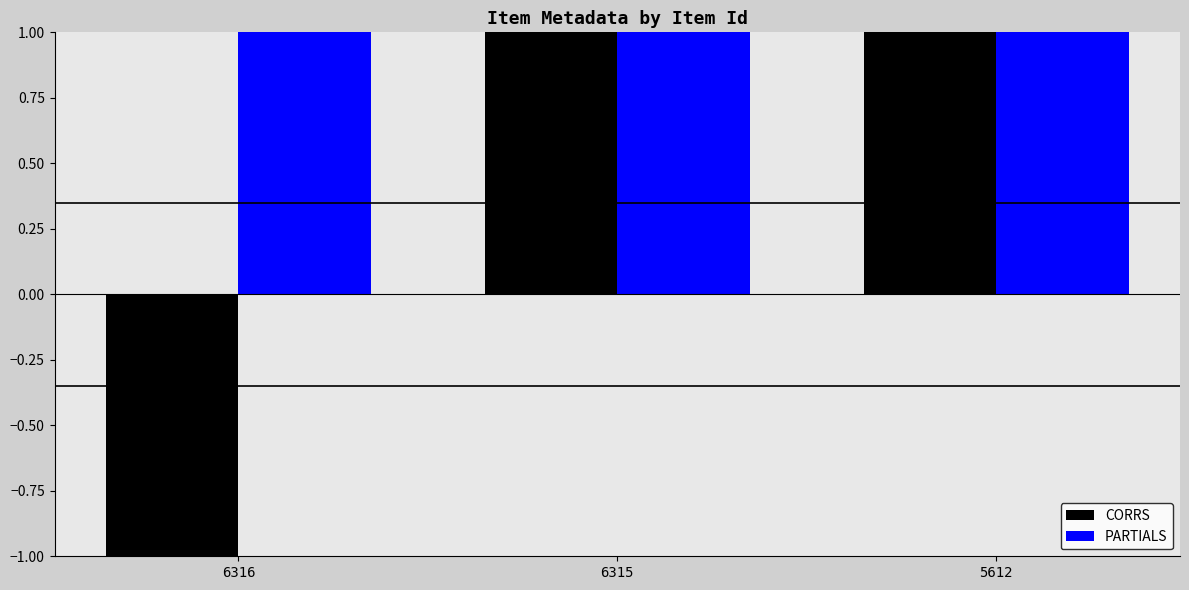

At how many categories does at least one series exceed 0?

3